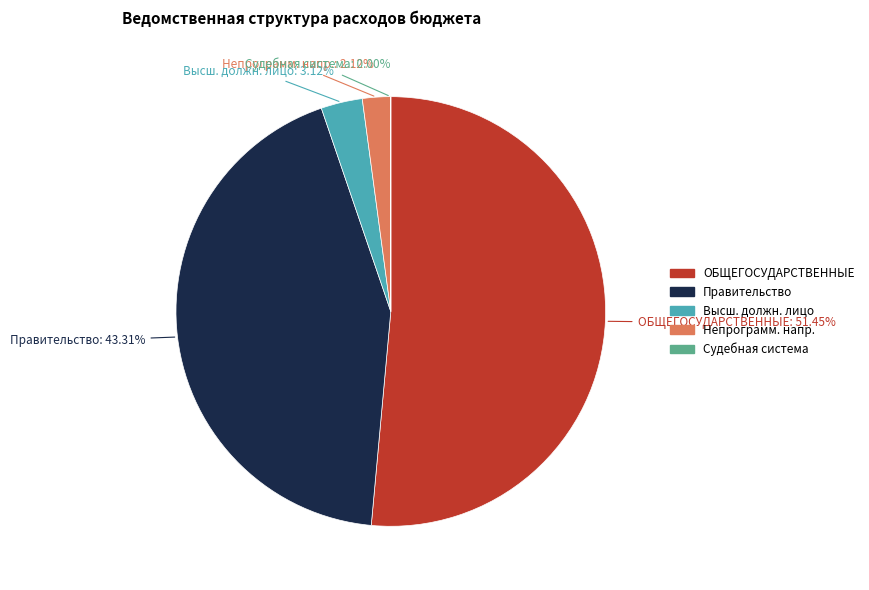

Does any single category account for the majority?

Yes